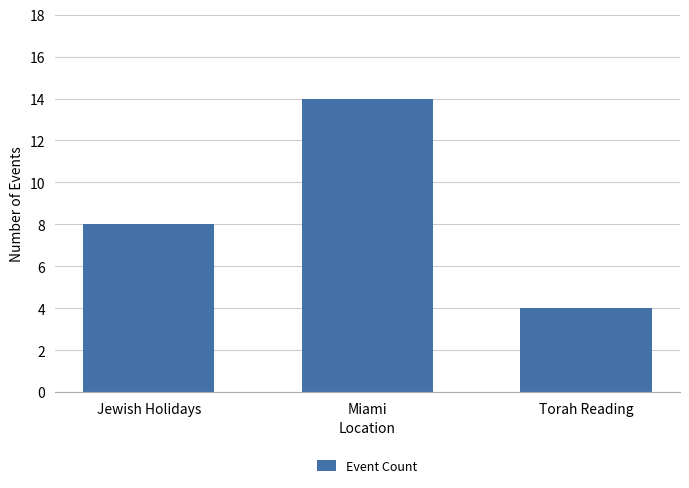

How many series are shown in this chart?

1